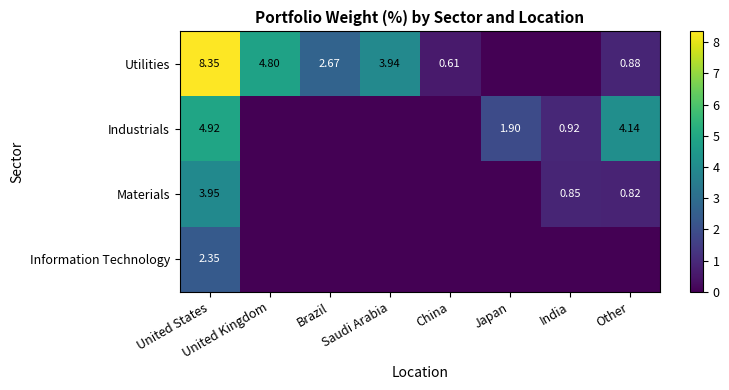

How many data points does each series have?

8